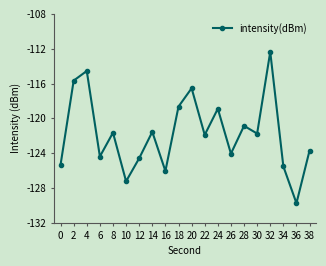

What is the sum of the values at 28 and 8?

-242.5